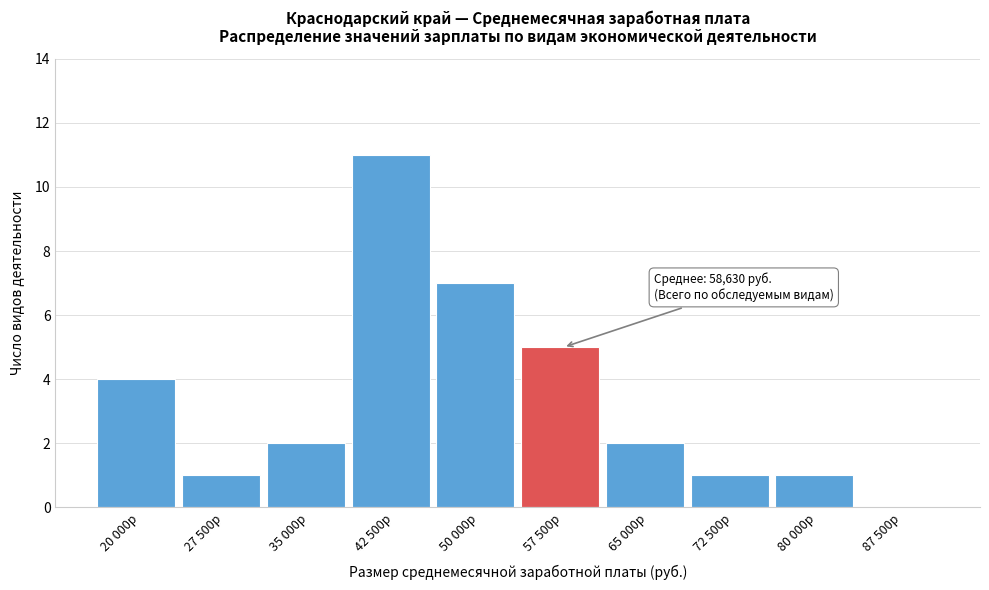

Reading left to right, transcribe all the data shown in this chart.

20 000р=4	27 500р=1	35 000р=2	42 500р=11	50 000р=7	57 500р=5	65 000р=2	72 500р=1	80 000р=1	87 500р=0